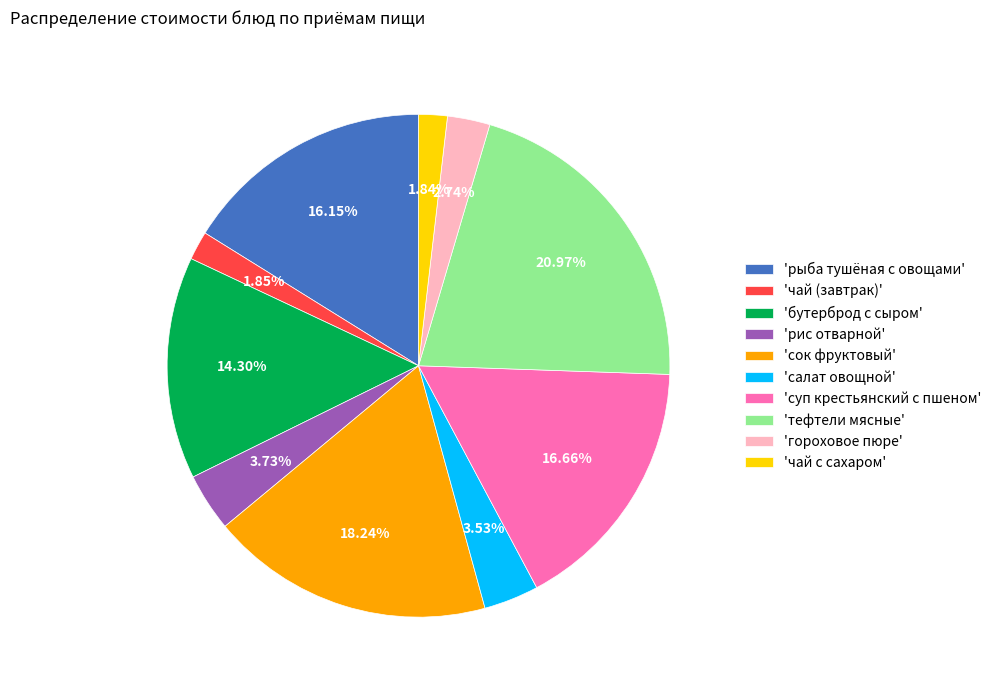

What is the largest slice in the pie chart?

'тефтели мясные'